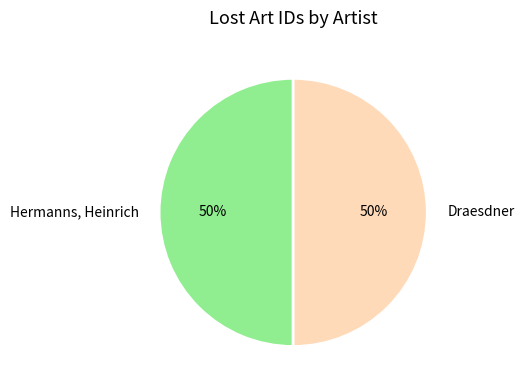

To the nearest percent, what percentage of the pie is Draesdner?

50%